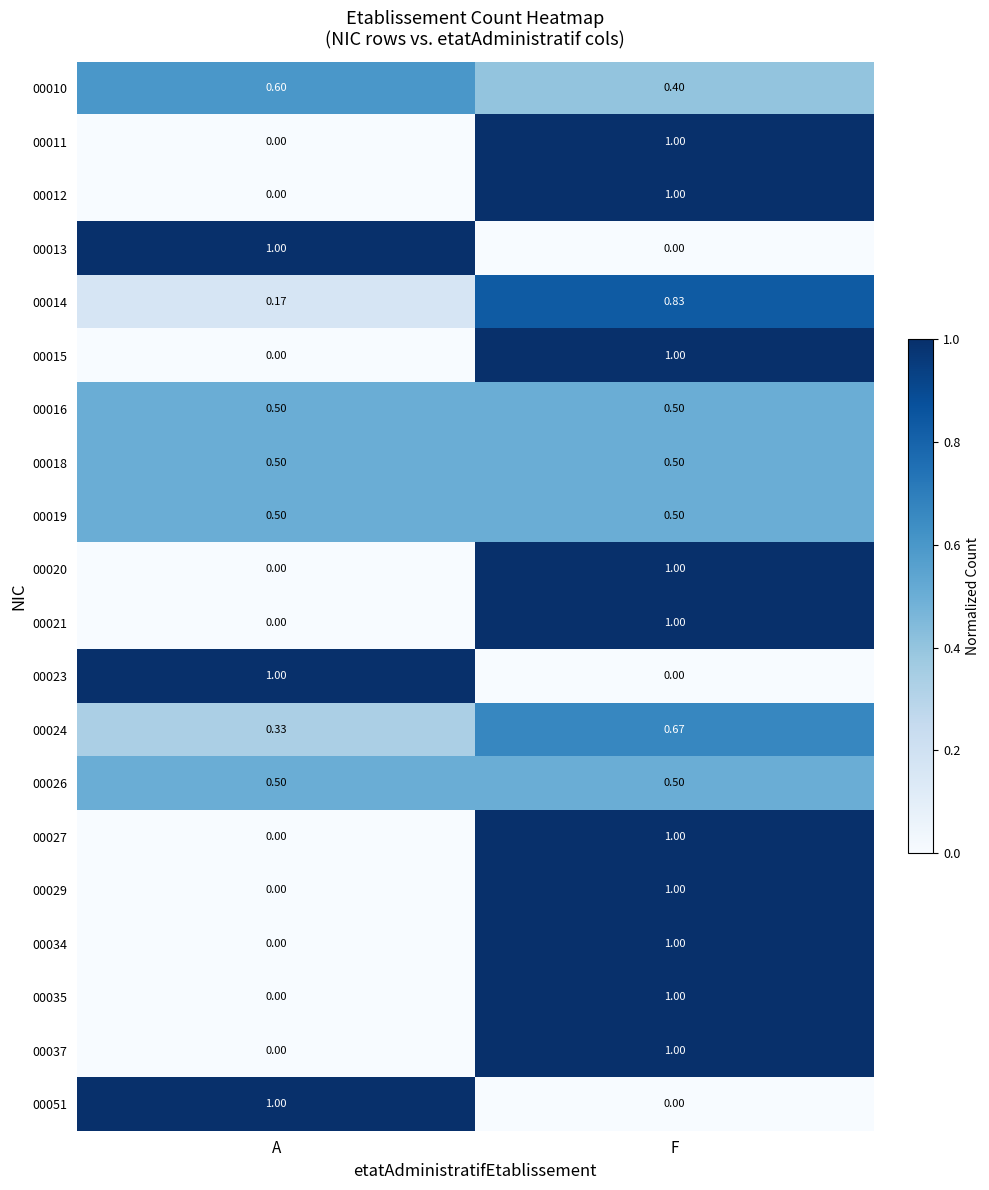

Is the value of 00010 at F greater than the value of 00011 at A?

Yes